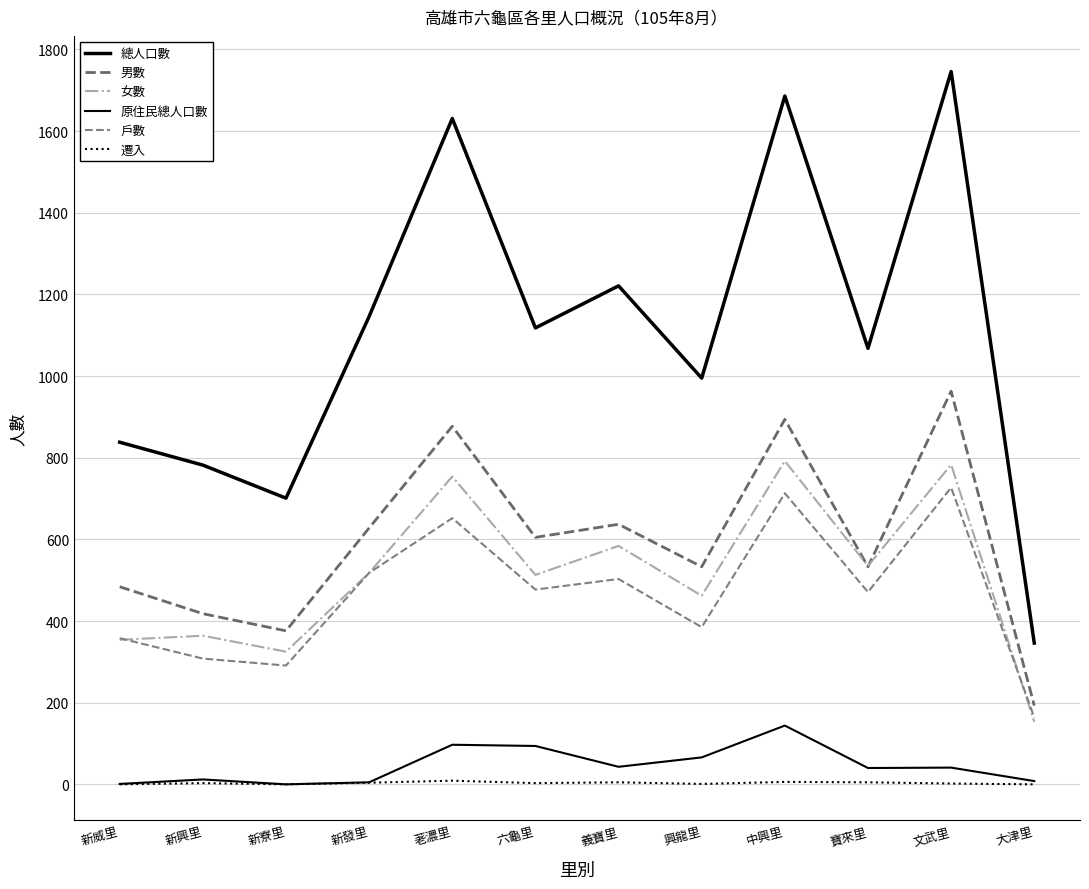

What is the difference between the second highest and minimum values in the 男數 series?

701